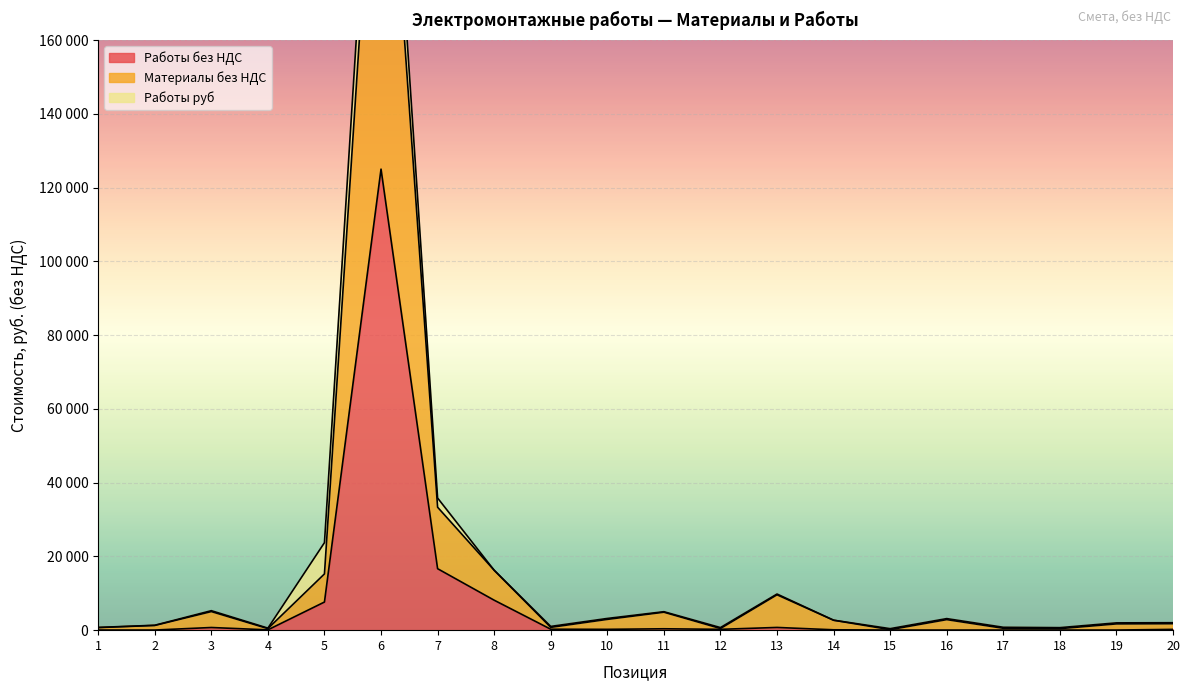

Which series has the largest total across all categories?

Материалы без НДС